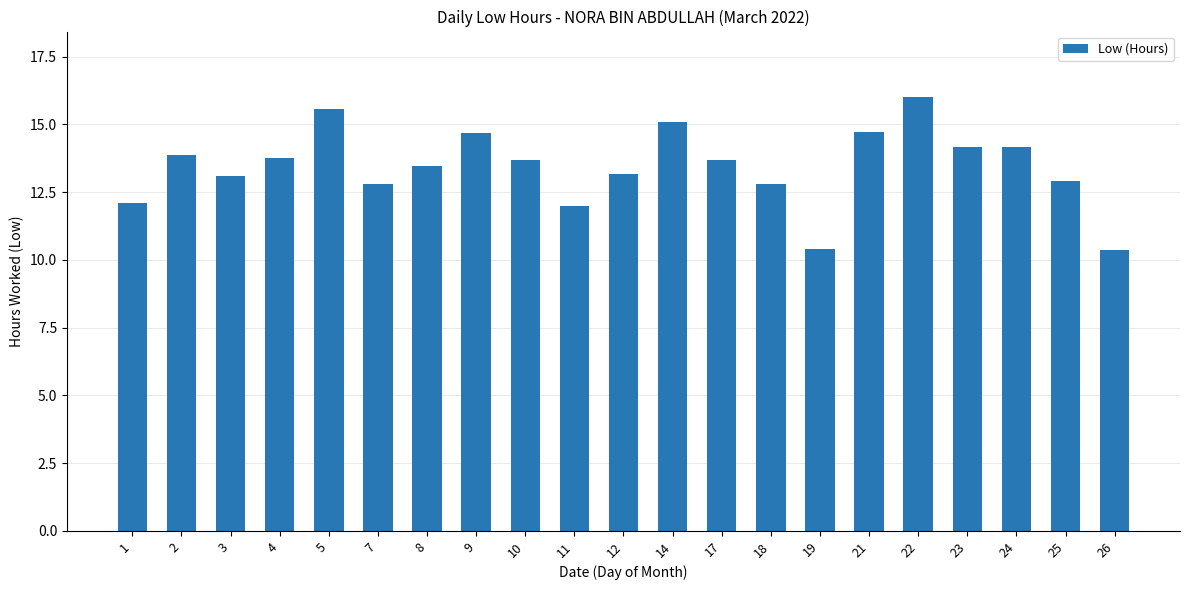

What is the value of the 3rd bar from the left?

13.1